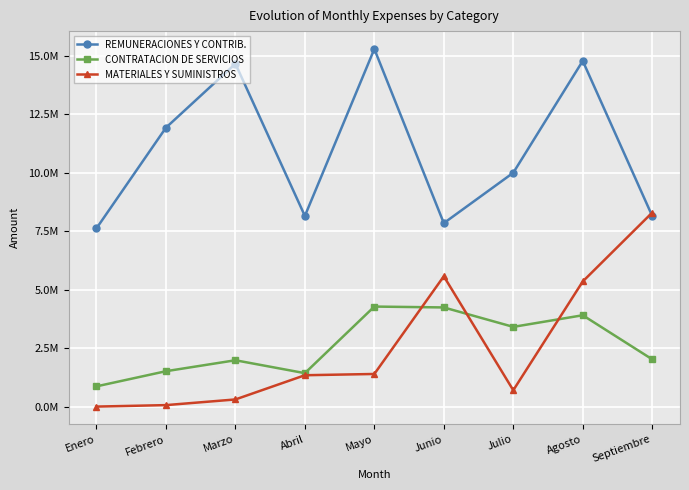

What is the total value across all series at Febrero?

13504856.5